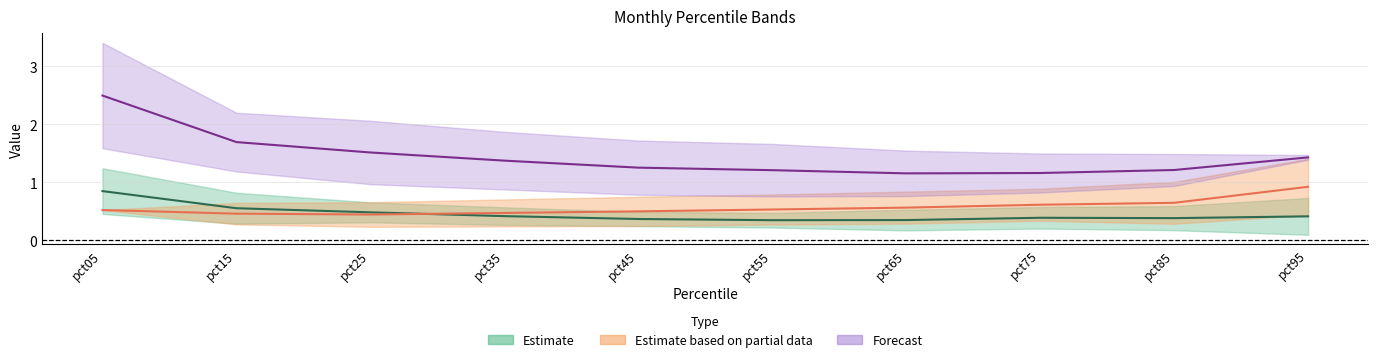

What is the spread (max minus min) of values at pct05?

2.9